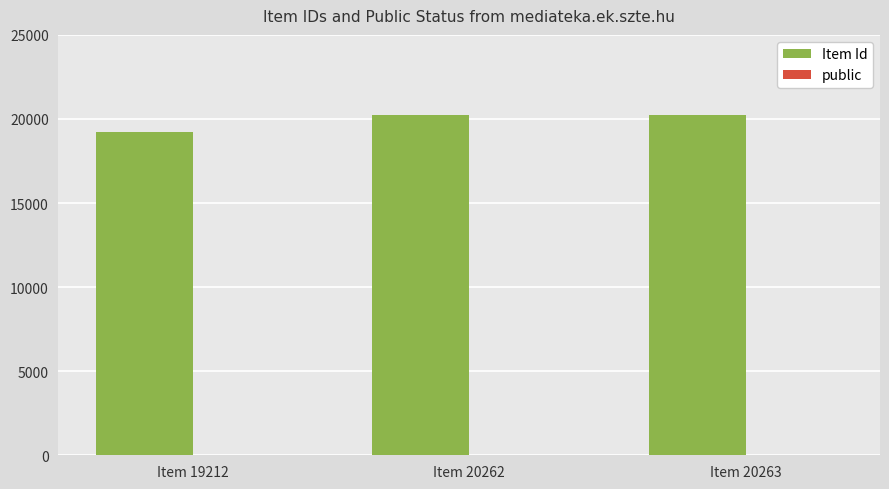

Which series changed the most between Item 19212 and Item 20262?

Item Id